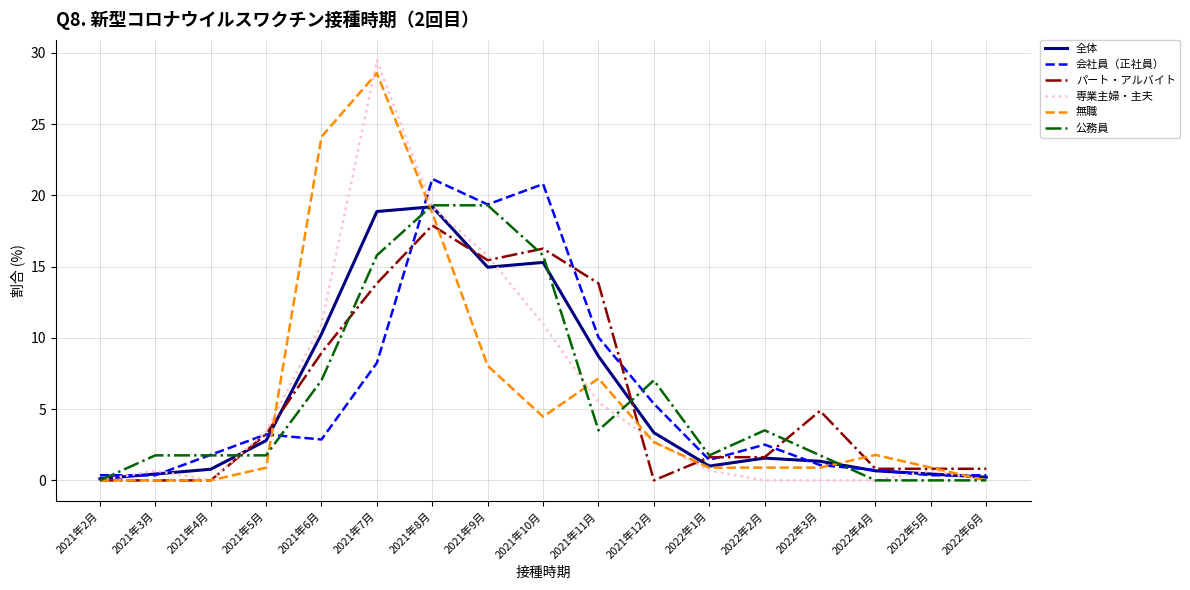

Which series has the widest spread of values?

専業主婦・主夫